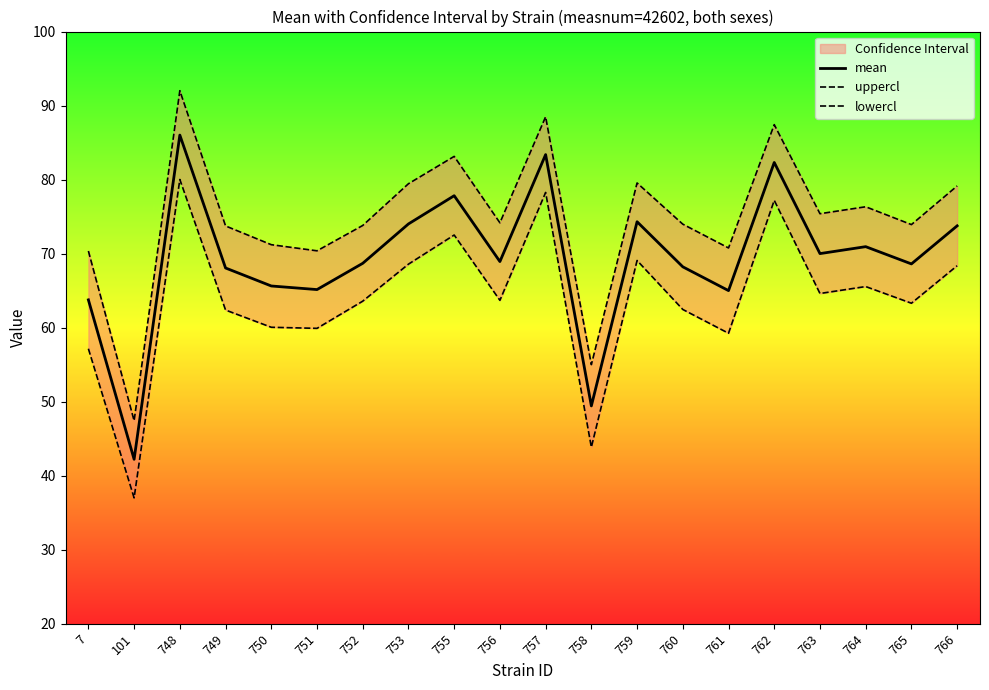

How many data points in mean are above 68?

14